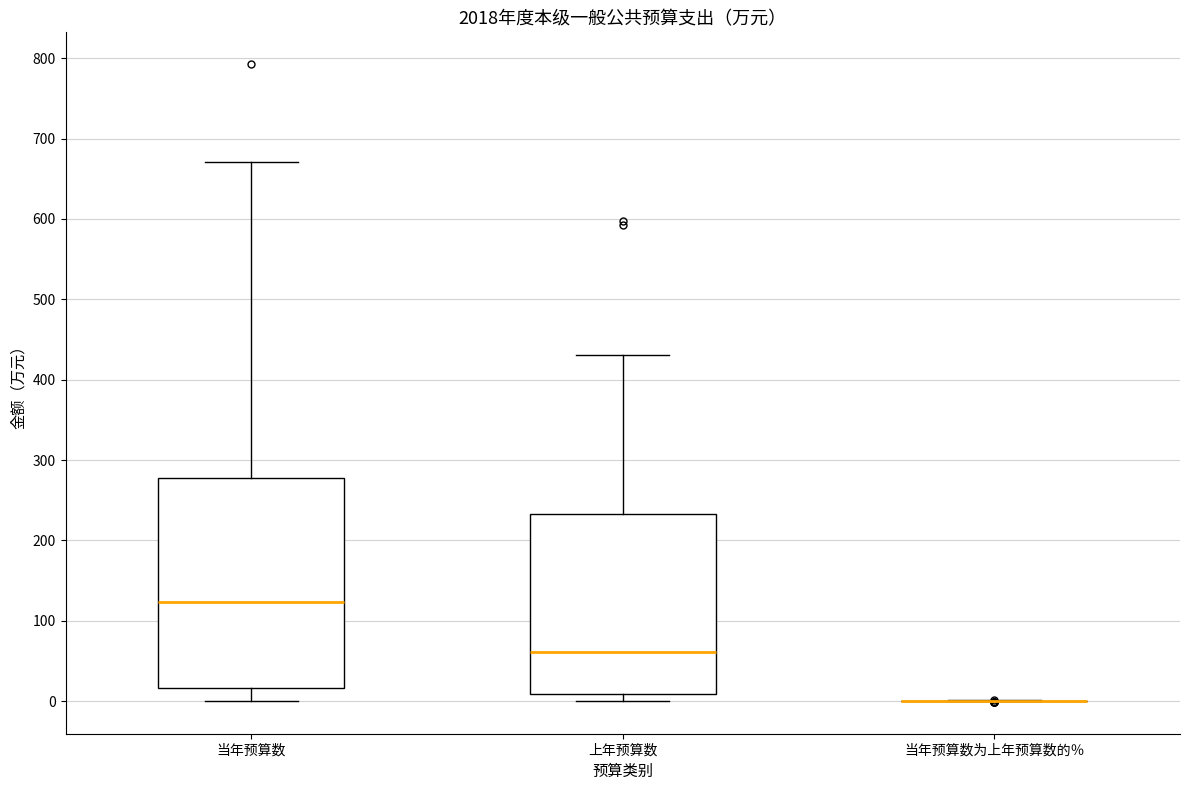

Which box is the tallest, from its lower edge to its upper edge?

当年预算数